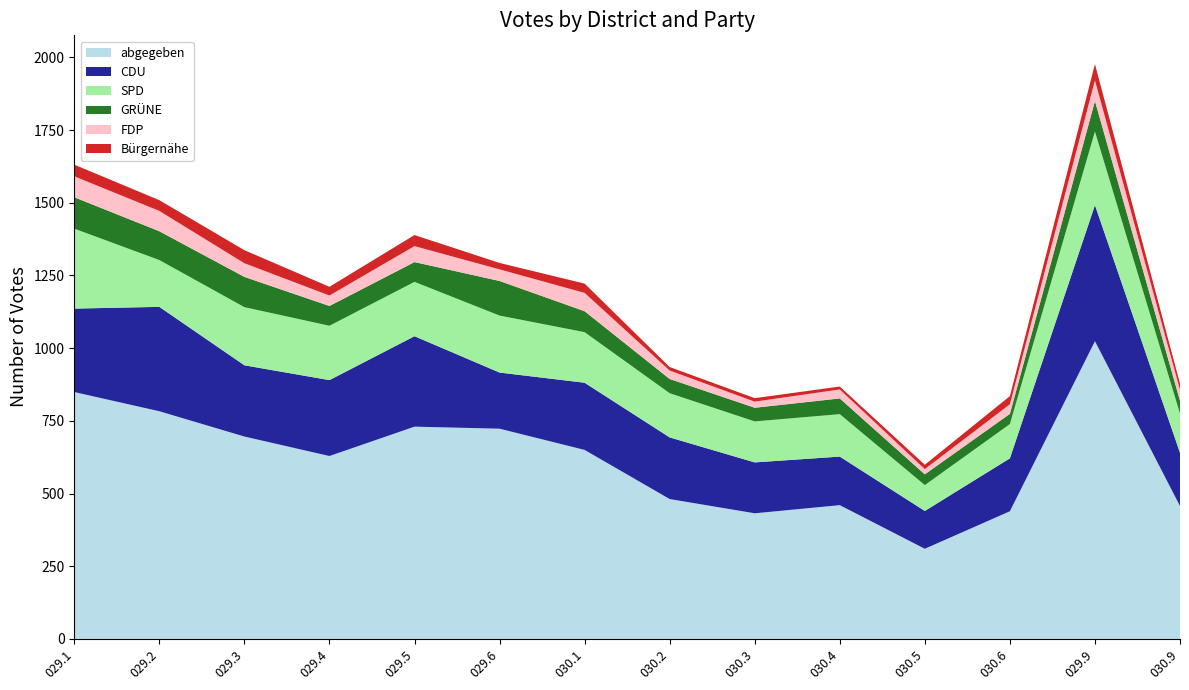

Reading left to right, transcribe all the data shown in this chart.

abgegeben: 849	783	696	629	730	723	650	481	432	460	310	439	1024	457
CDU: 287	359	245	261	311	193	231	212	175	167	130	182	468	183
SPD: 275	161	200	187	187	196	174	152	141	146	89	118	253	135
GRÜNE: 108	99	104	68	68	119	72	49	47	54	37	35	105	44
FDP: 72	70	47	36	55	40	63	29	21	31	18	33	71	38
Bürgernähe: 40	37	45	30	38	22	32	12	12	10	15	28	56	21